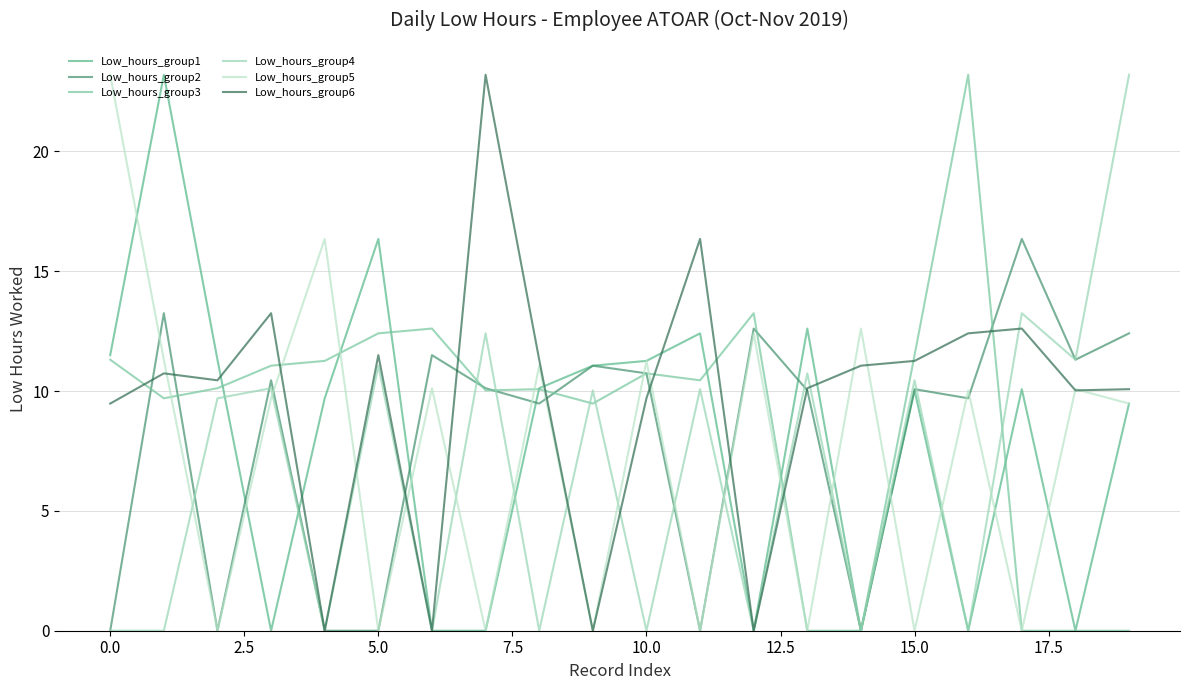

What is the maximum value for Low_hours_group6?

23.2